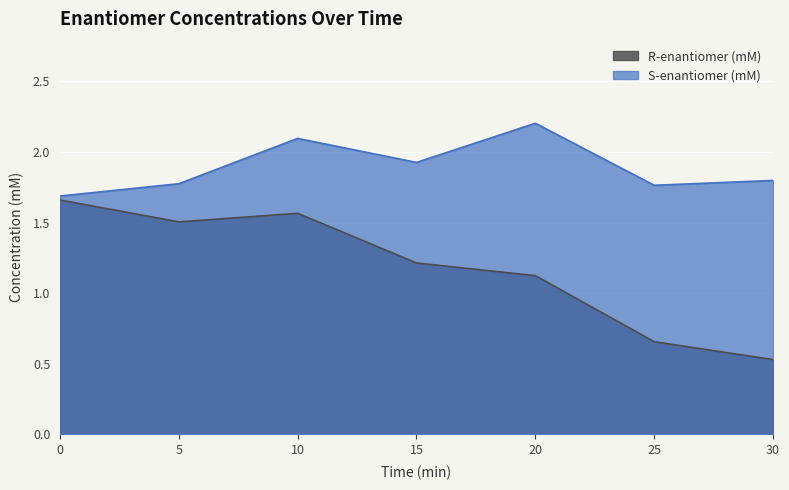

Reading left to right, what are all the values shown in this chart?

R-enantiomer (mM): 1.7	1.5	1.6	1.2	1.1	0.7	0.5
S-enantiomer (mM): 1.7	1.8	2.1	1.9	2.2	1.8	1.8